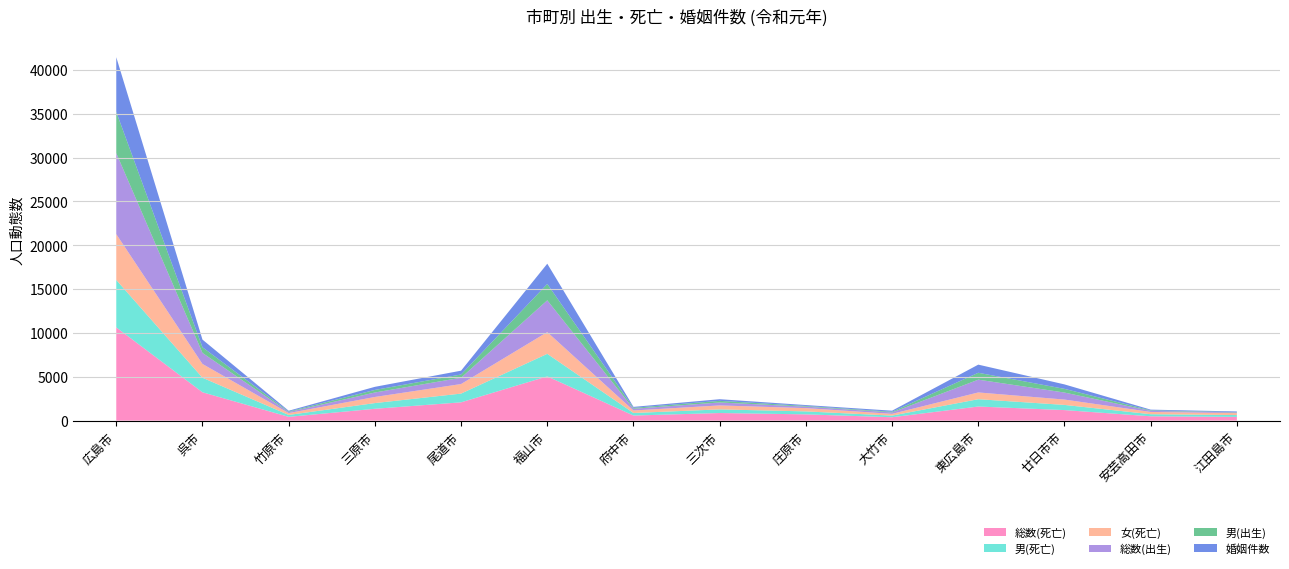

Reading left to right, extract all data points from this chart.

総数(死亡): 10631	3231	429	1348	2085	5046	578	866	712	385	1606	1200	493	427
男(死亡): 5406	1658	217	651	996	2569	290	413	338	188	835	589	237	205
女(死亡): 5225	1573	212	697	1089	2477	288	453	374	197	771	611	256	222
総数(出生): 9241	1258	118	508	719	3625	194	337	168	158	1457	799	123	76
男(出生): 4701	643	62	294	371	1866	107	183	79	78	786	421	58	34
婚姻件数: 6236	874	86	353	434	2309	109	188	102	126	928	509	84	79